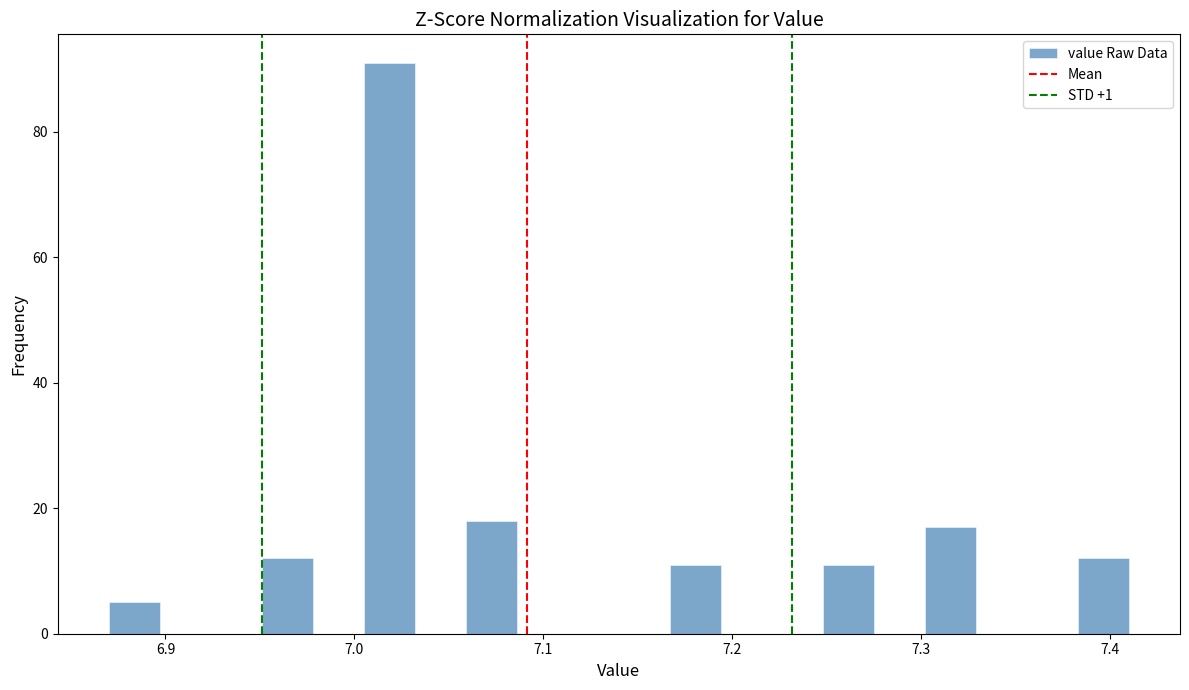

Around what value on the x-axis is the tallest bar? Give the approximate position of its centre, as read against the axis.

7.02